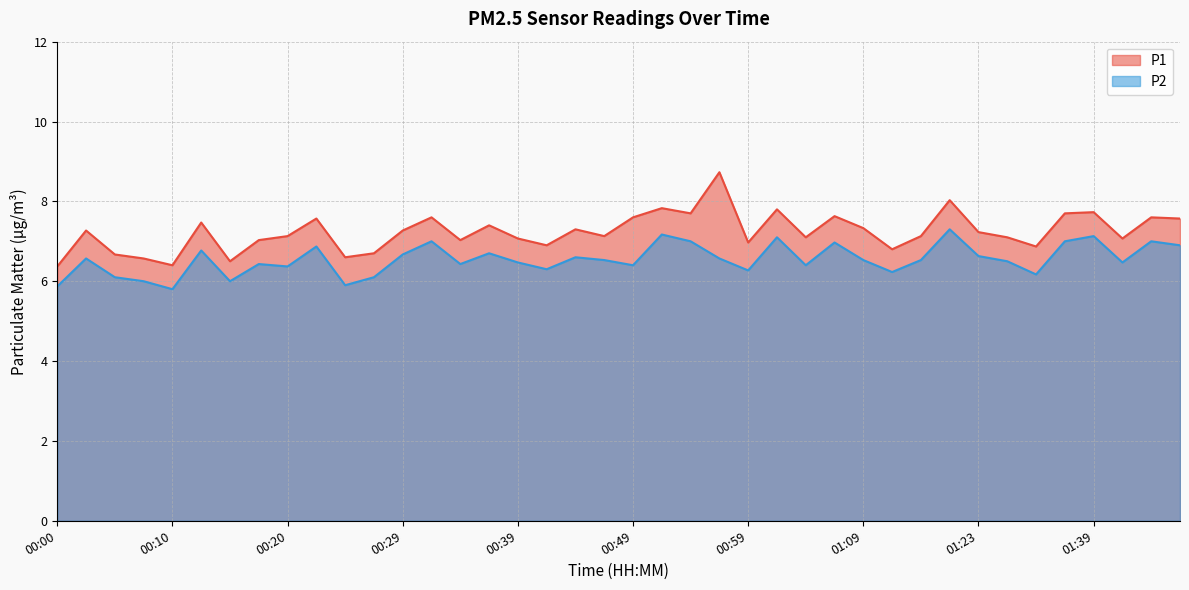

Does the chart display data point markers on the line(s)?

No